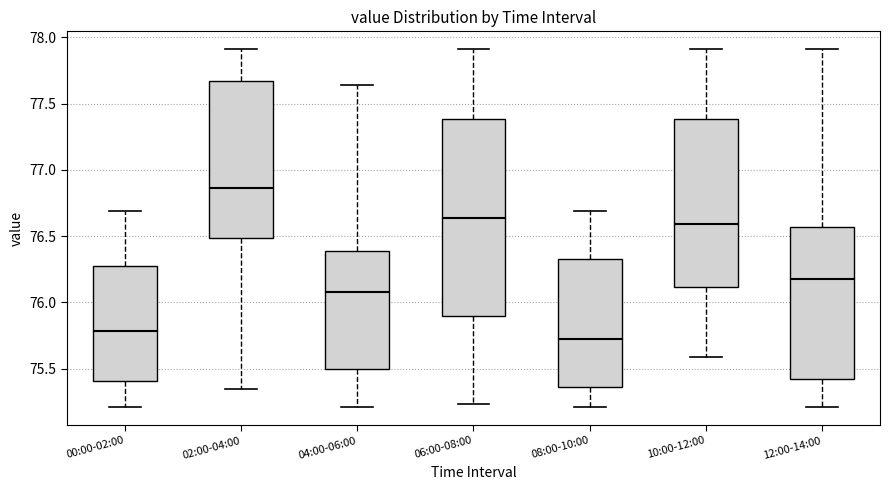

Reading left to right, read every box against the y-axis: the position of its median line, the range the box covers, and the ends of its whiskers. The values are not printed on the chart, so give them approximately, as read against the axis.

00:00-02:00: median 75.80, box 75.40 to 76.30, whiskers 75.20 to 76.70
02:00-04:00: median 76.85, box 76.50 to 77.65, whiskers 75.35 to 77.90
04:00-06:00: median 76.10, box 75.50 to 76.40, whiskers 75.20 to 77.65
06:00-08:00: median 76.65, box 75.90 to 77.40, whiskers 75.25 to 77.90
08:00-10:00: median 75.75, box 75.35 to 76.35, whiskers 75.20 to 76.70
10:00-12:00: median 76.60, box 76.10 to 77.40, whiskers 75.60 to 77.90
12:00-14:00: median 76.20, box 75.40 to 76.55, whiskers 75.20 to 77.90